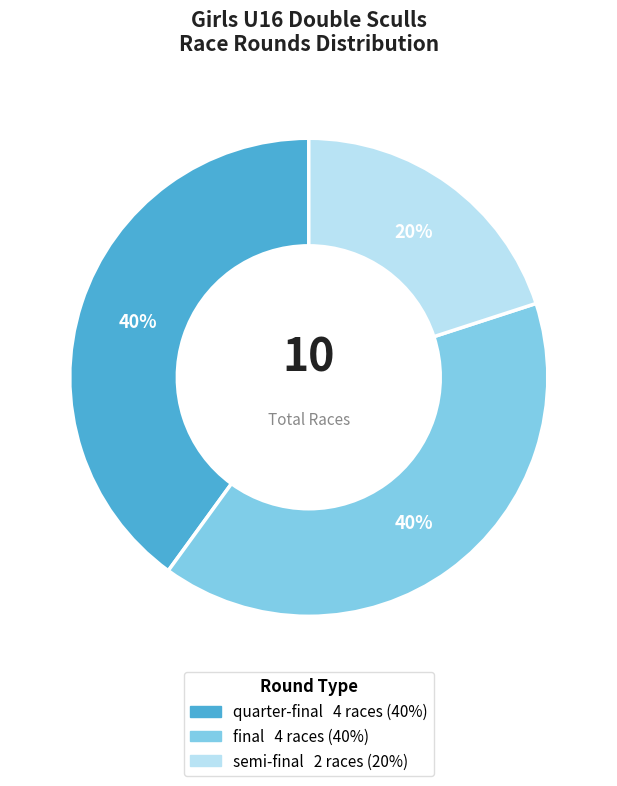

Is semi-final the majority of the pie?

No